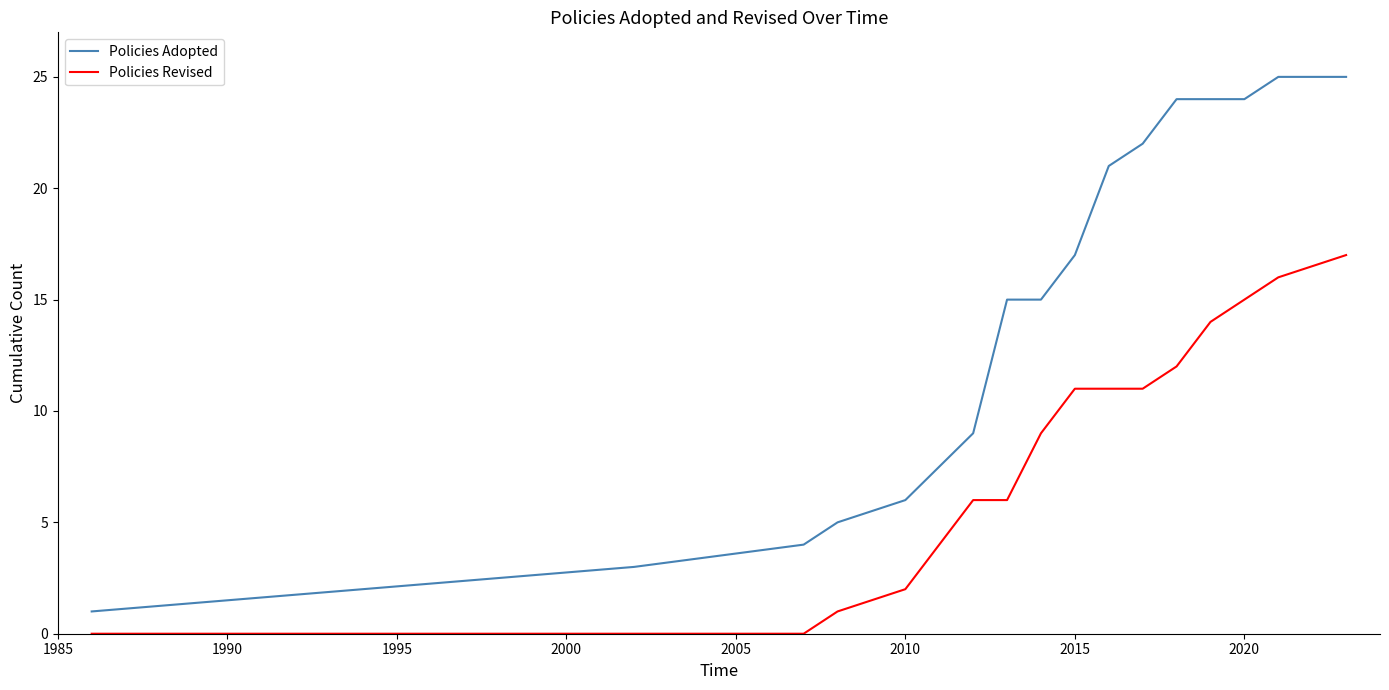

True or false: Policies Revised and Policies Adopted cross at least once.

False